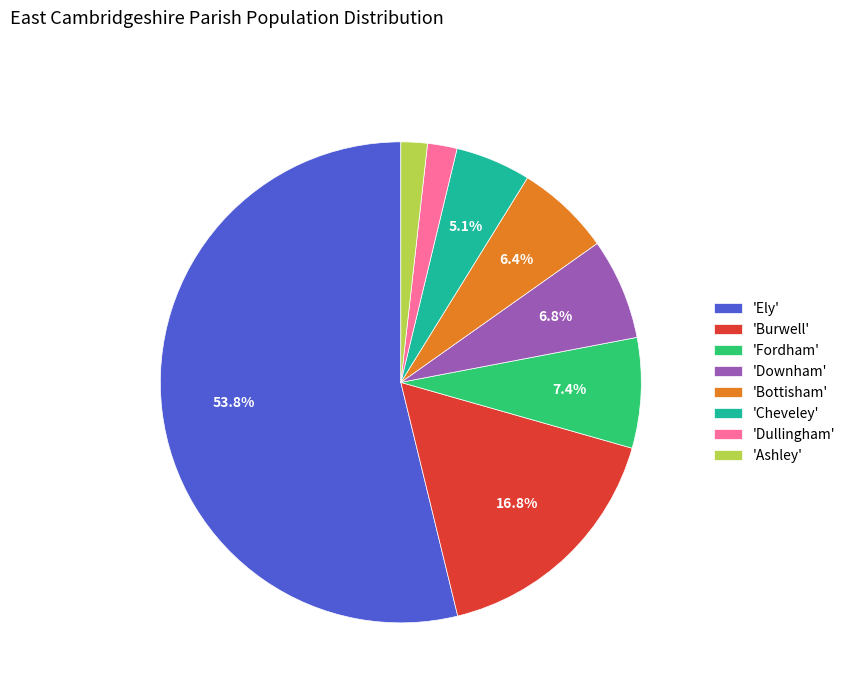

What percentage is NOT represented by 'Burwell'?

83.2%